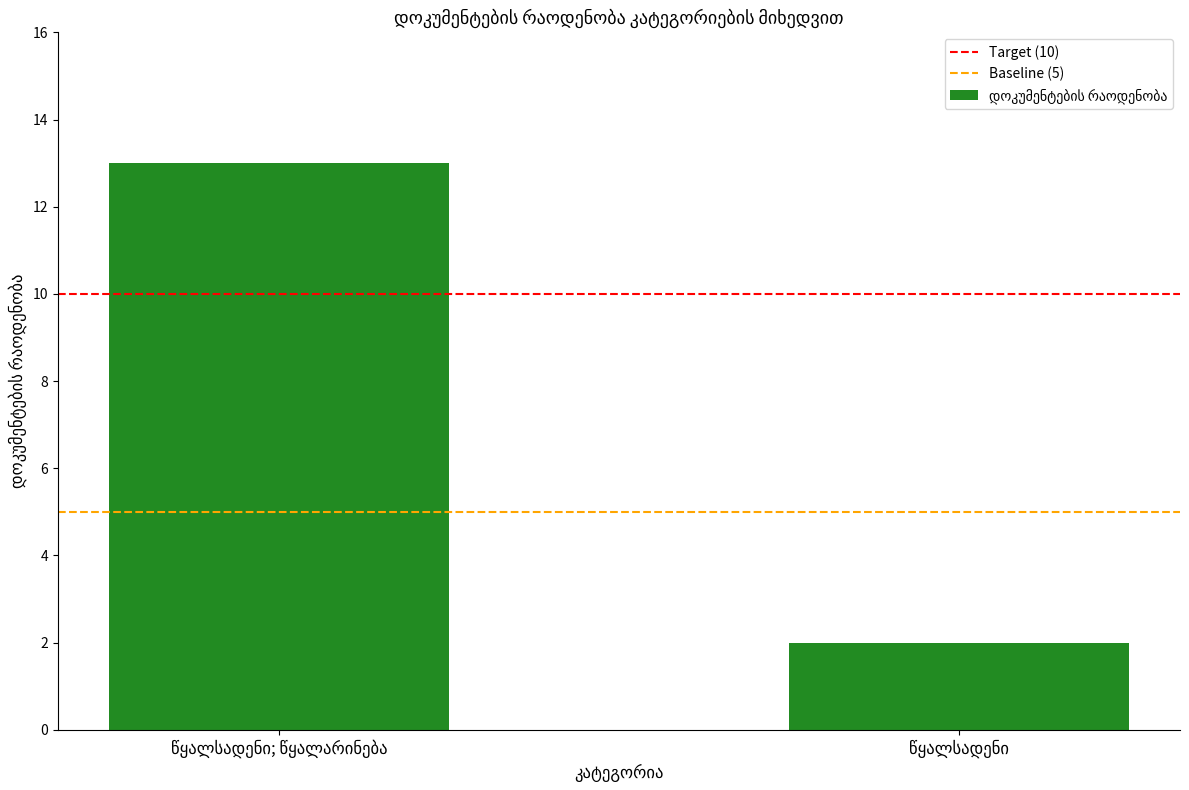

What is the difference between the maximum and minimum values?

11